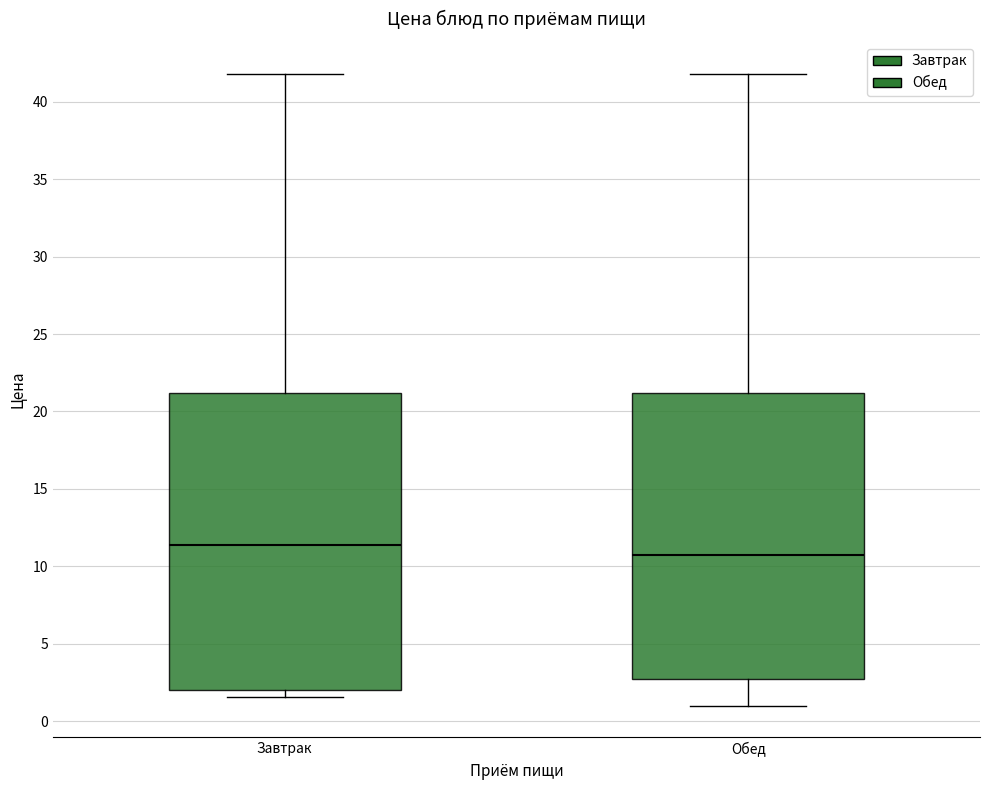

Which box has the highest median line?

Завтрак